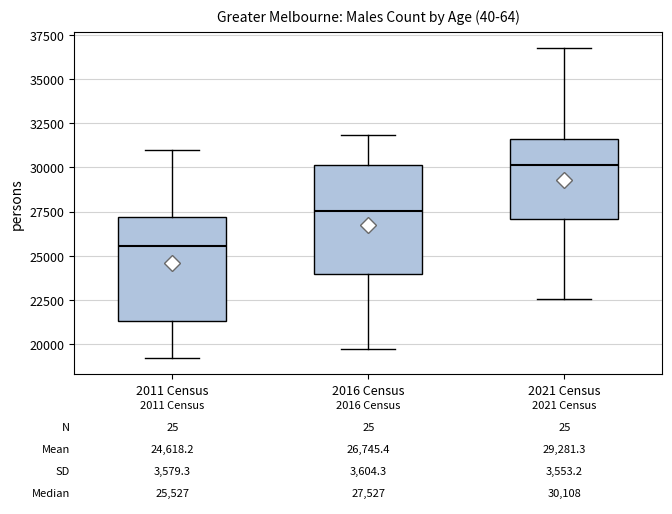

Which box's median line is the lowest?

2011 Census